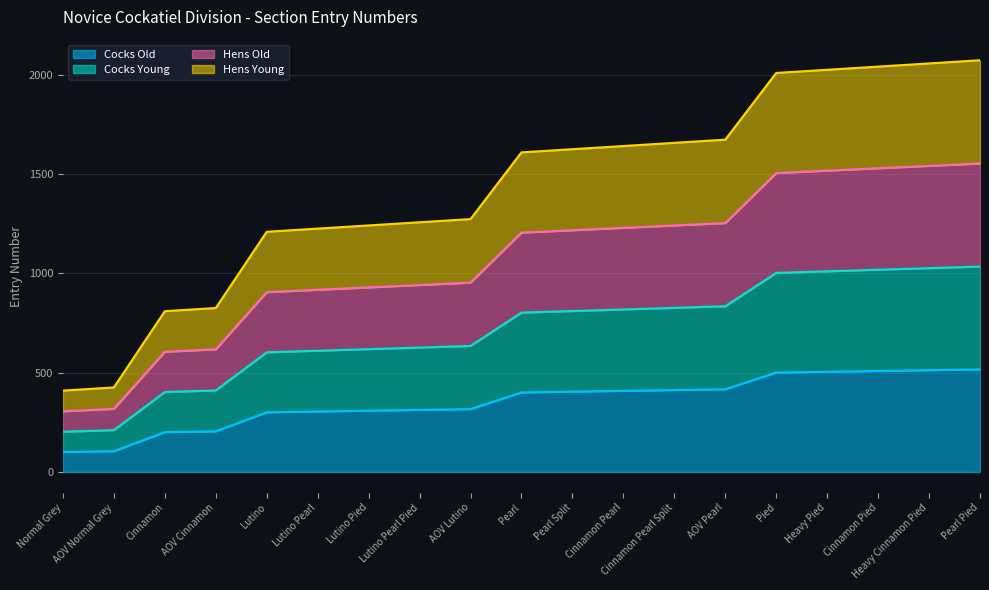

Read the Cocks Old value at Pearl.

401